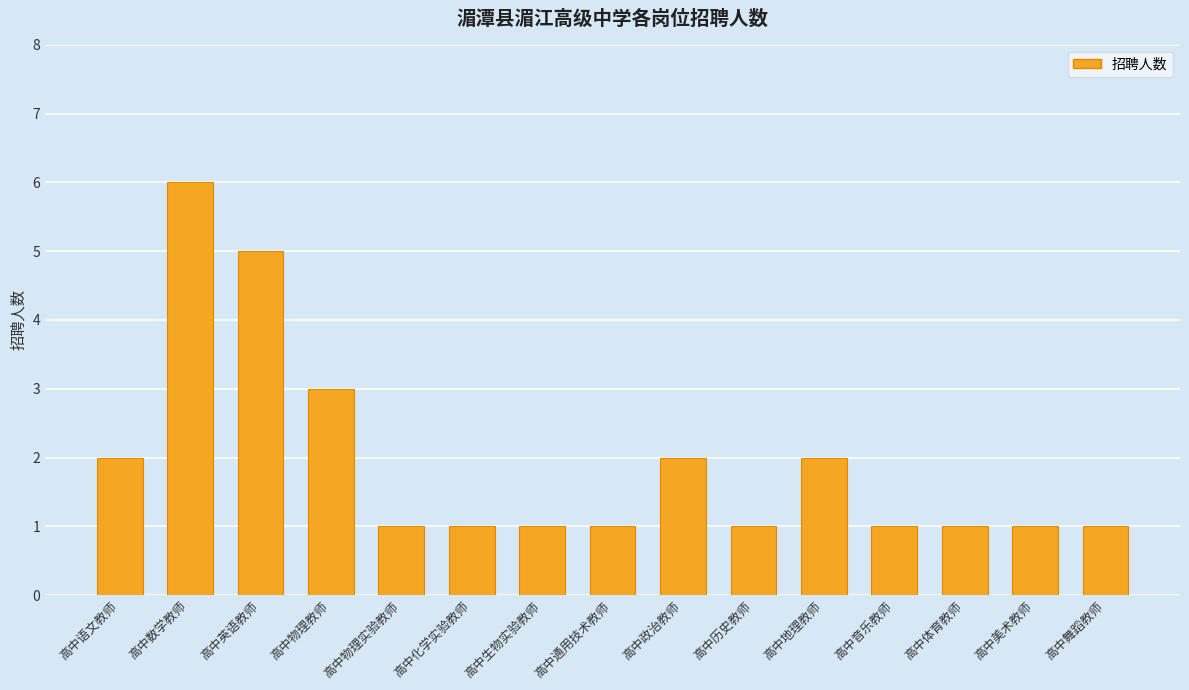

What position from the left is 高中生物实验教师?

7